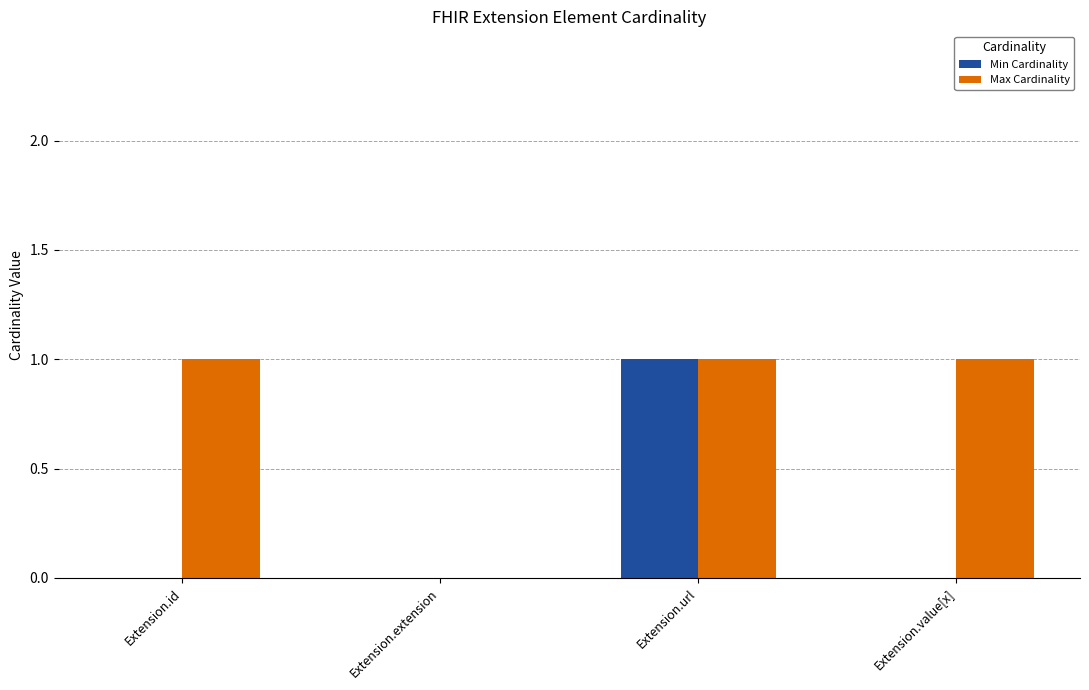

How many distinct data groups are displayed?

2